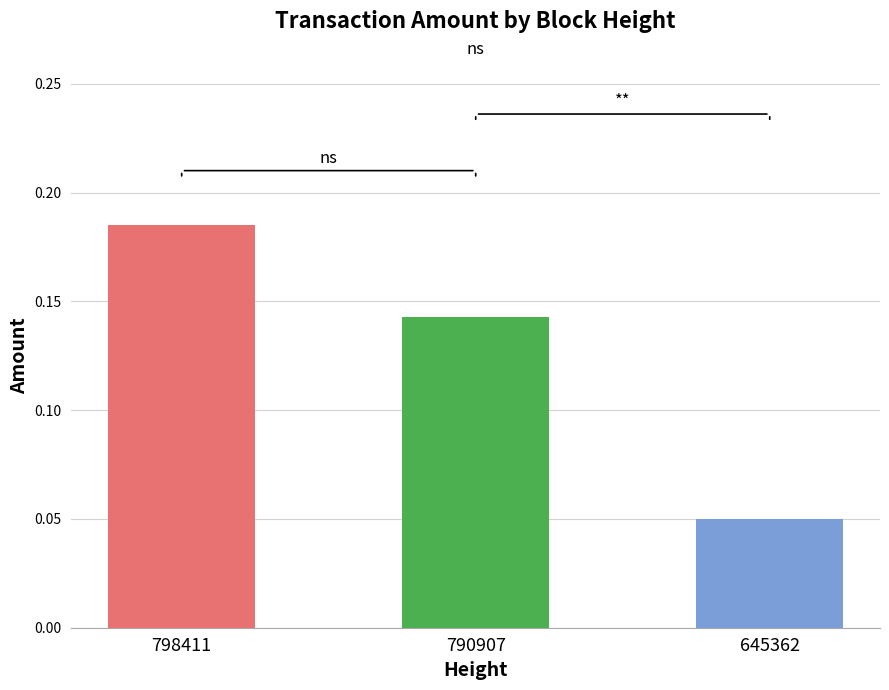

How many bars are there in total?

3